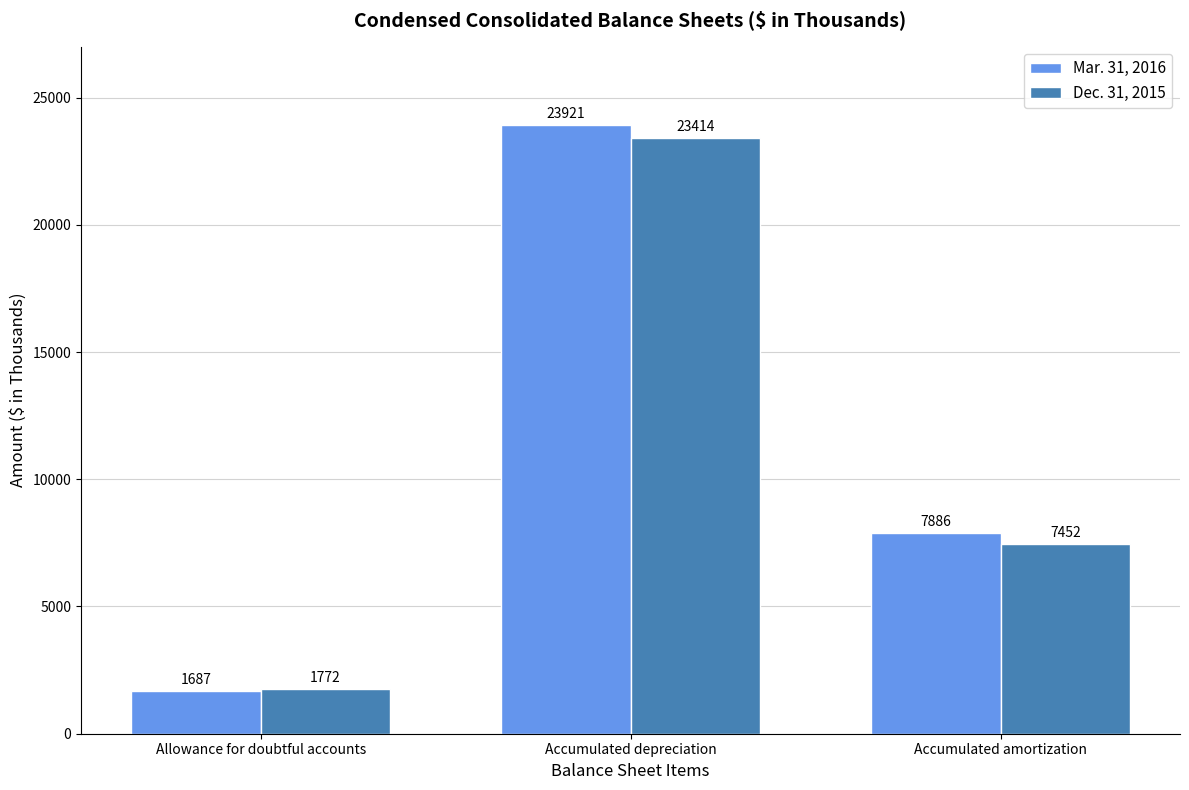

What is the minimum value shown in the chart?

1687